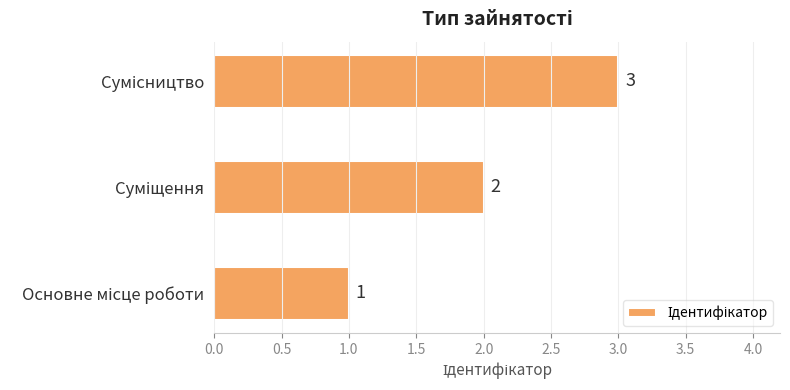

What is the sum of all values?

6